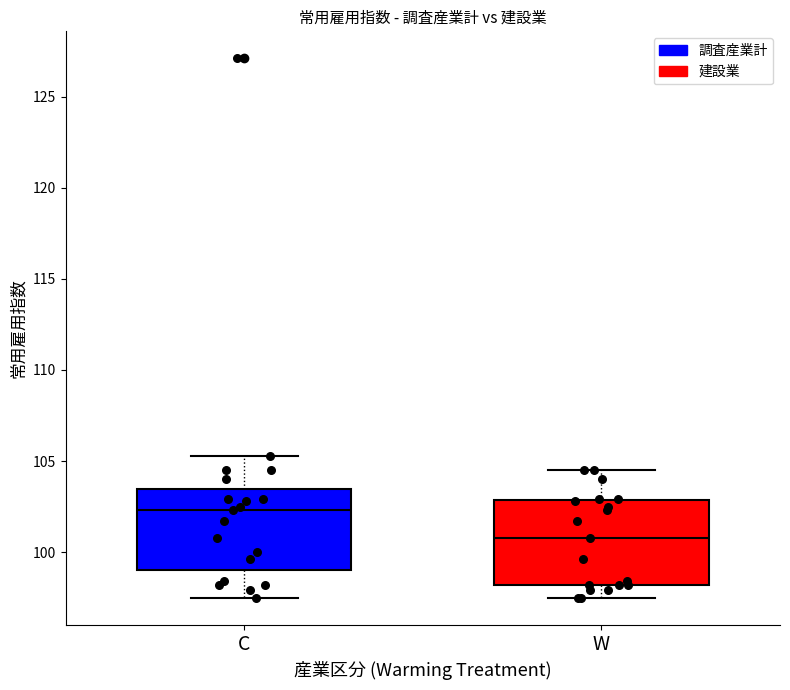

Where is the upper edge of the box for W on the y-axis? The values are not printed on the chart, so give them approximately, as read against the axis.

103.0